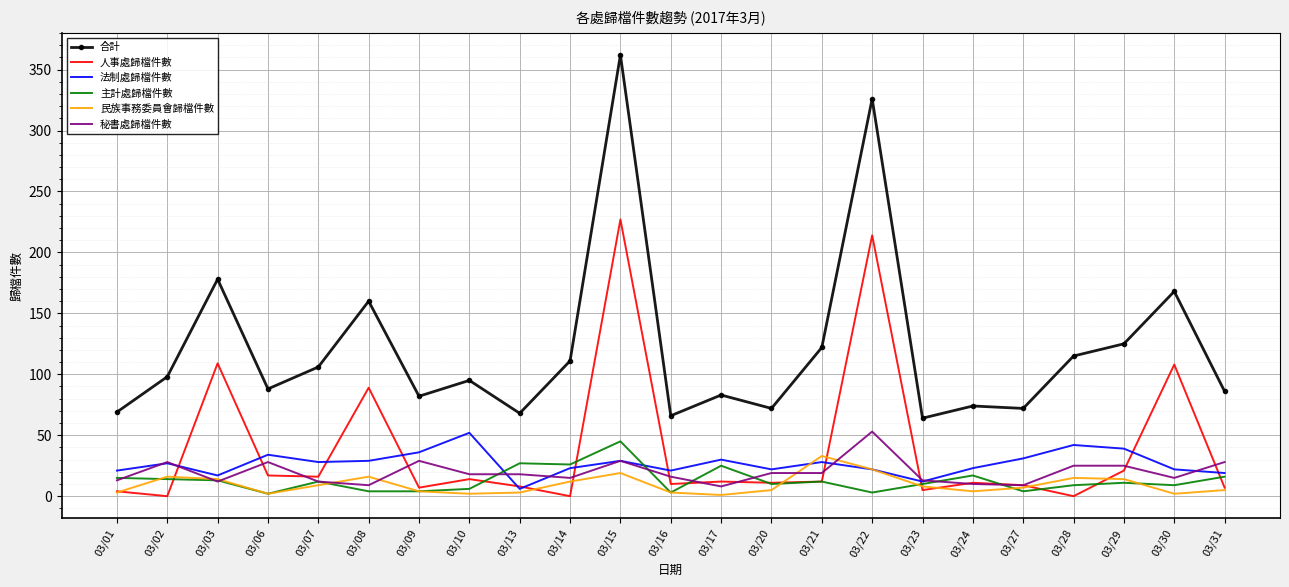

Count the number of categories in the chart.

23